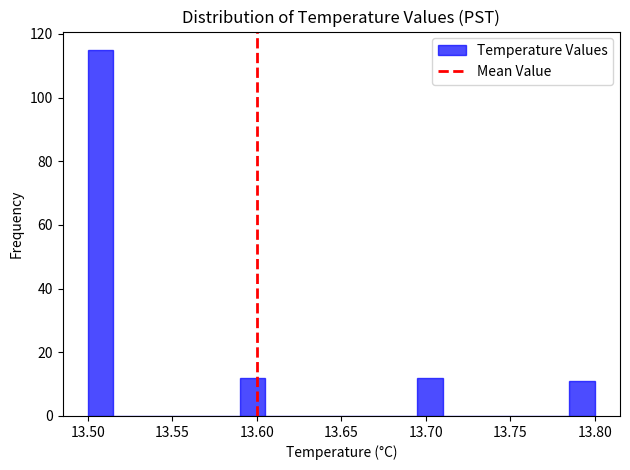

Read against the x-axis, roughly where is the centre of the tallest bar?

13.510